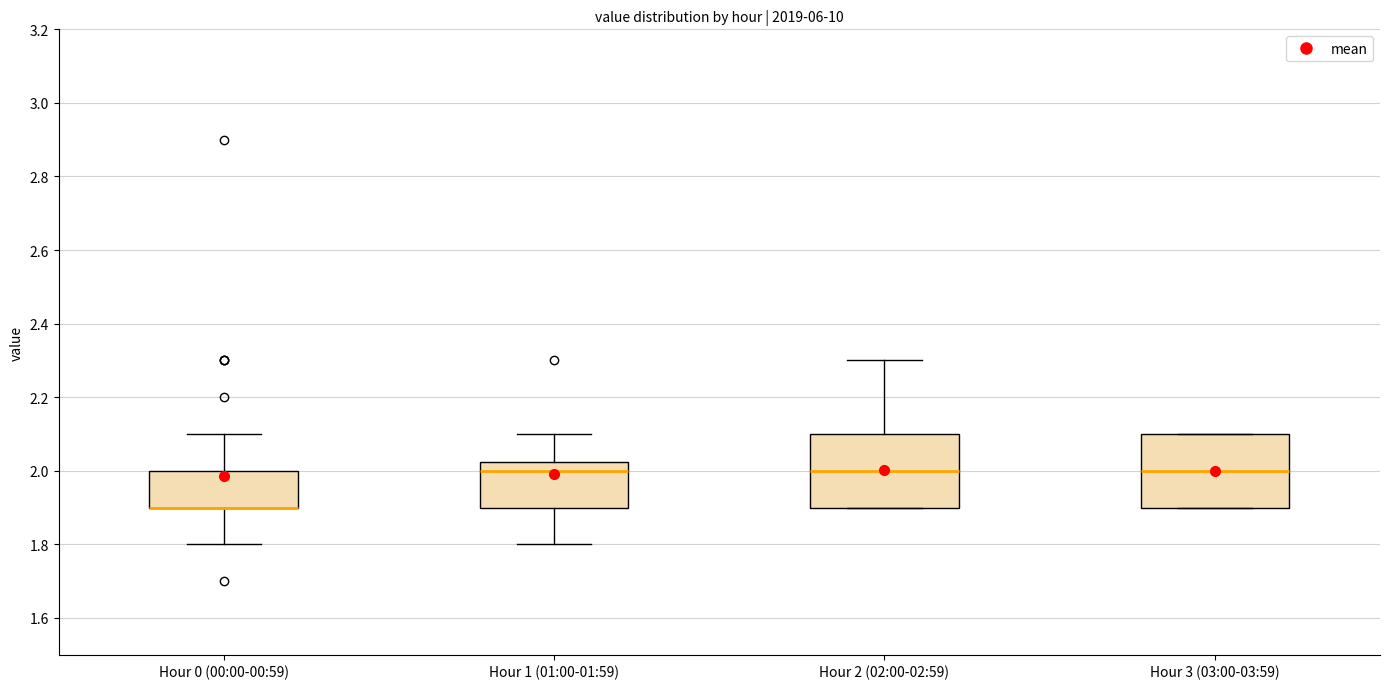

Where does the lower whisker of the box for Hour 0 (00:00-00:59) end on the y-axis? The values are not printed on the chart, so give them approximately, as read against the axis.

1.80